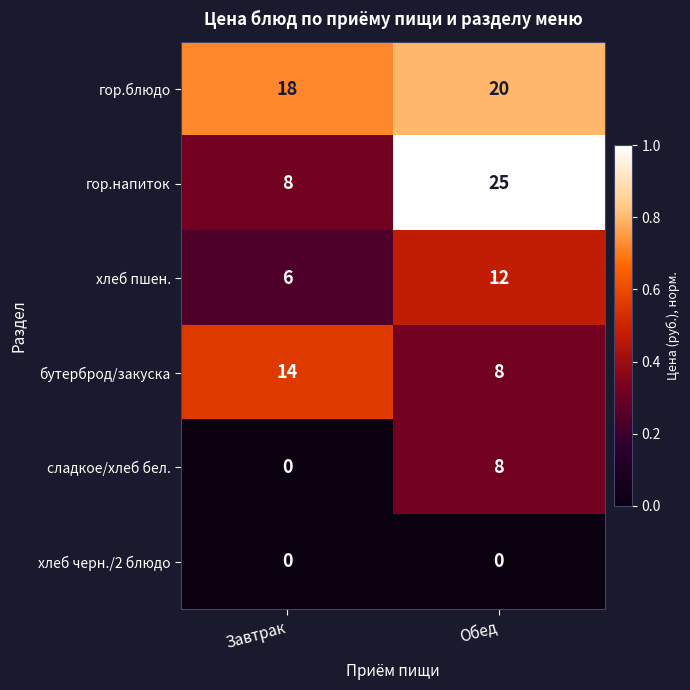

Between Завтрак and Обед, which series saw the biggest shift?

гор.напиток